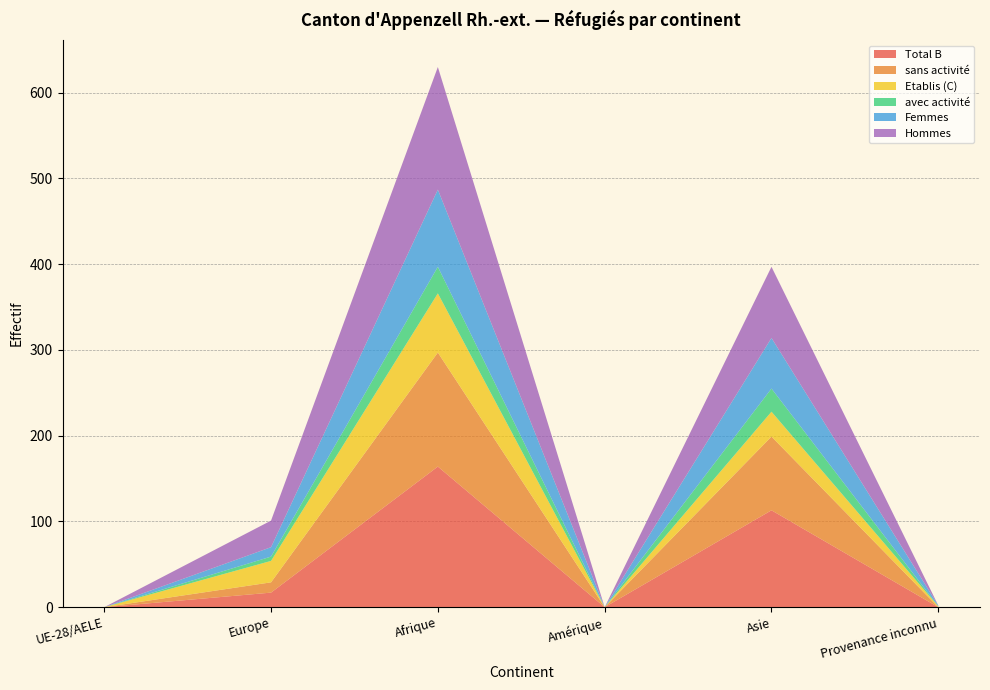

Reading left to right, extract all data points from this chart.

Total B: UE-28/AELE=0	Europe=17	Afrique=164	Amérique=0	Asie=113	Provenance inconnu=0
sans activité: UE-28/AELE=0	Europe=12	Afrique=133	Amérique=0	Asie=86	Provenance inconnu=0
Etablis (C): UE-28/AELE=0	Europe=25	Afrique=69	Amérique=0	Asie=29	Provenance inconnu=1
avec activité: UE-28/AELE=0	Europe=5	Afrique=31	Amérique=0	Asie=27	Provenance inconnu=0
Femmes: UE-28/AELE=0	Europe=11	Afrique=90	Amérique=0	Asie=59	Provenance inconnu=1
Hommes: UE-28/AELE=0	Europe=31	Afrique=143	Amérique=0	Asie=83	Provenance inconnu=0